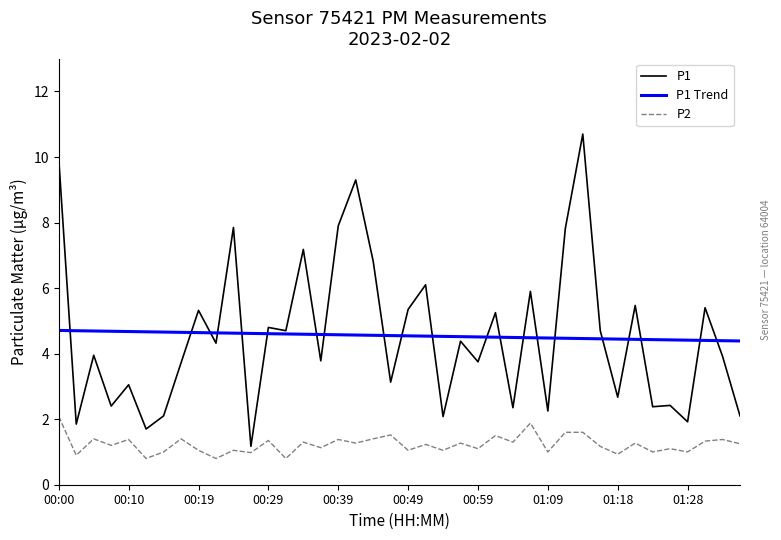

Which series has the widest spread of values?

P1